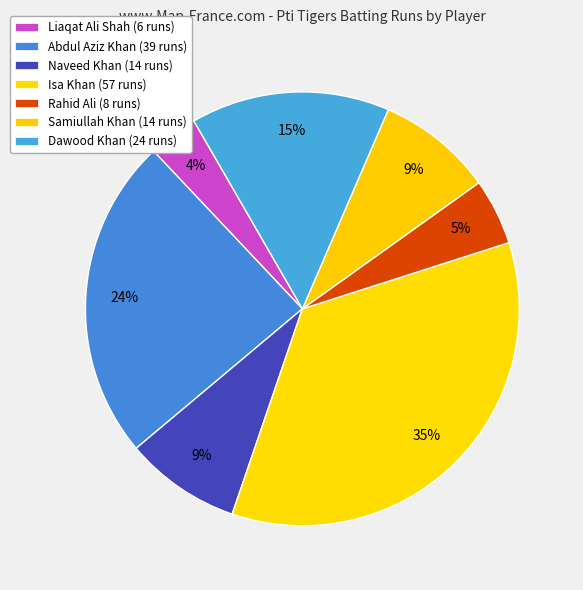

What is the ratio of the value at Naveed Khan to the value at Isa Khan?

0.2